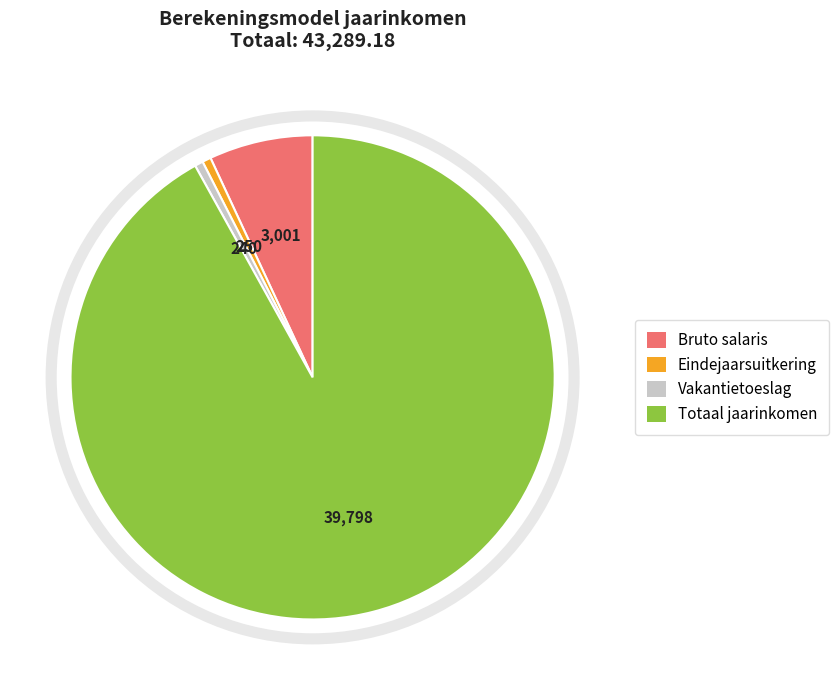

Is there any slice that represents more than half of the pie?

Yes